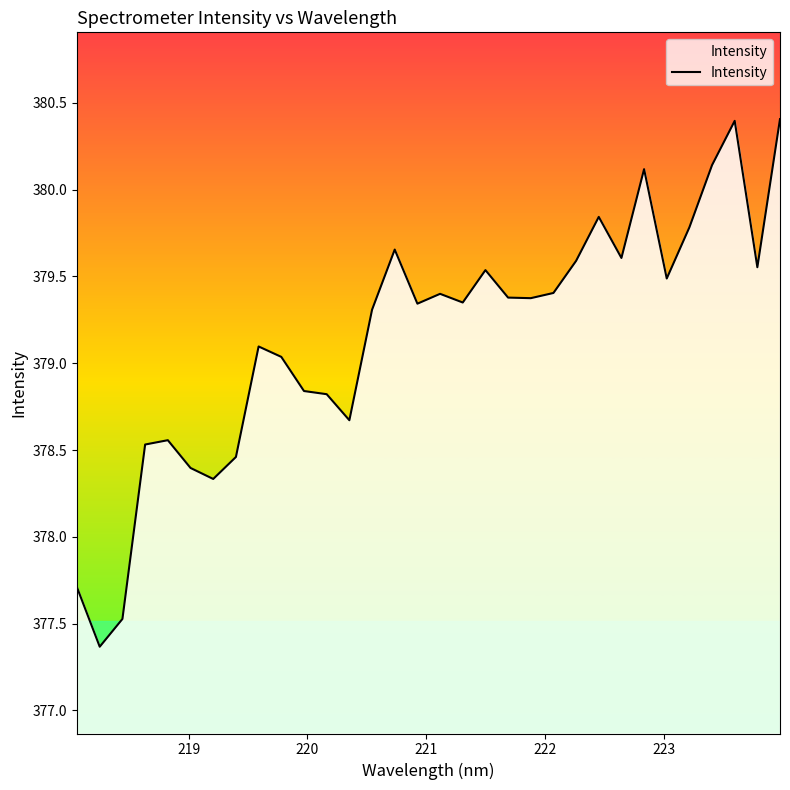

What is the maximum value shown in the chart?

380.4